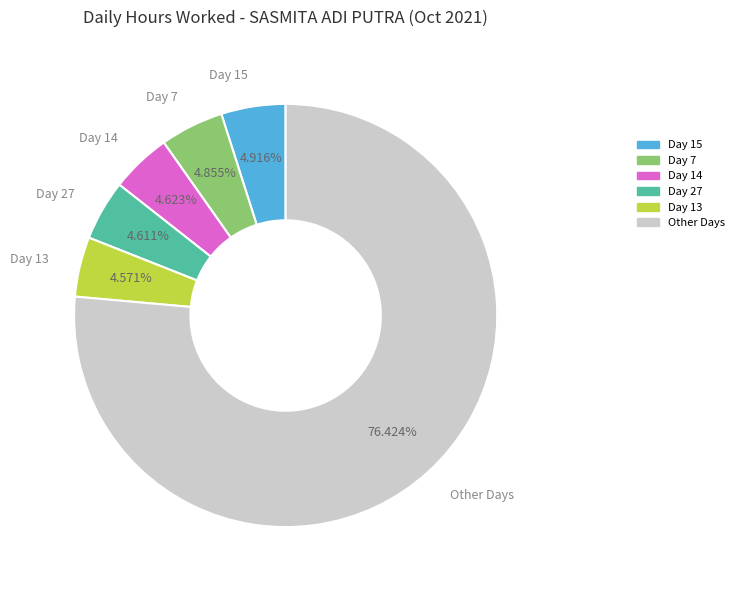

Does Day 7 account for over 50% of the chart?

No